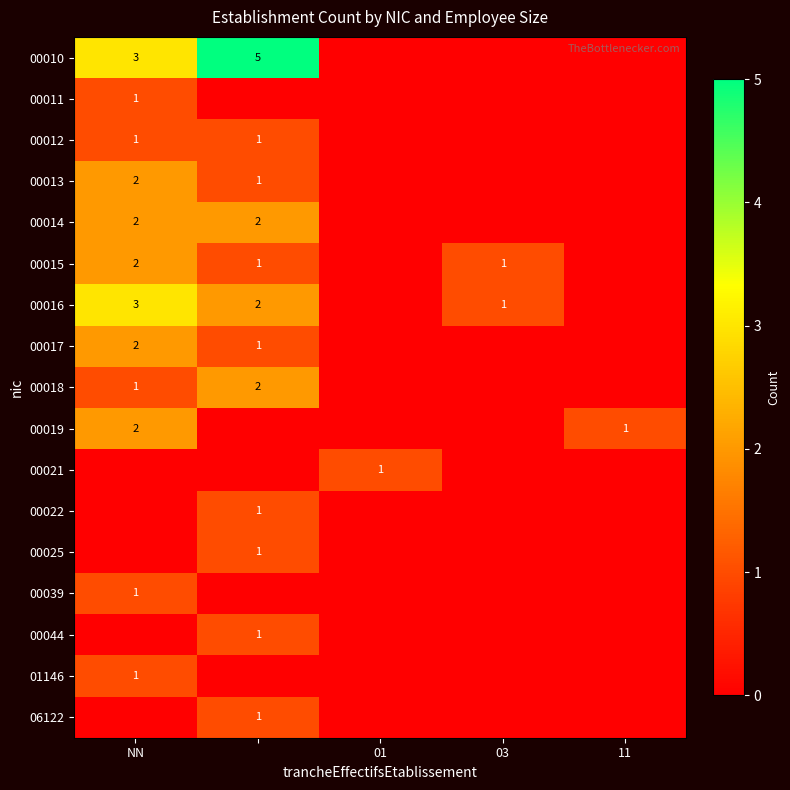

What is the greatest value displayed?

5